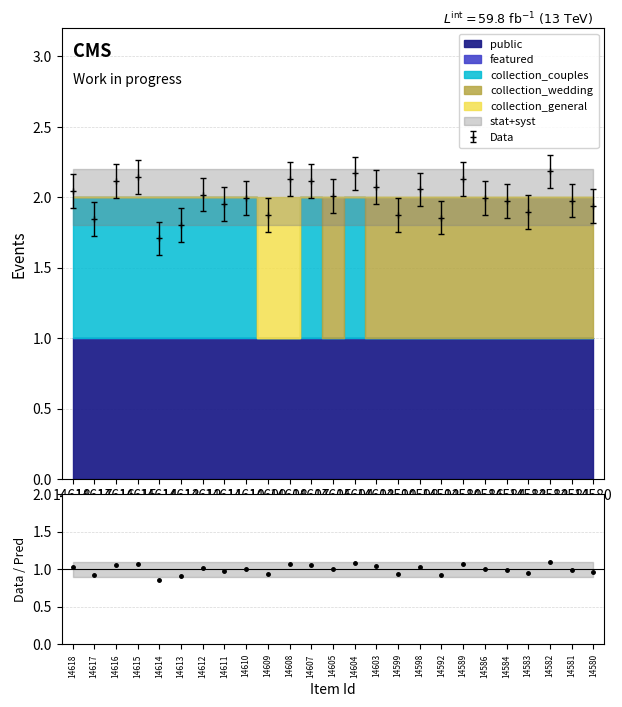

True or false: the data has more than 0 interior local peaks.

True